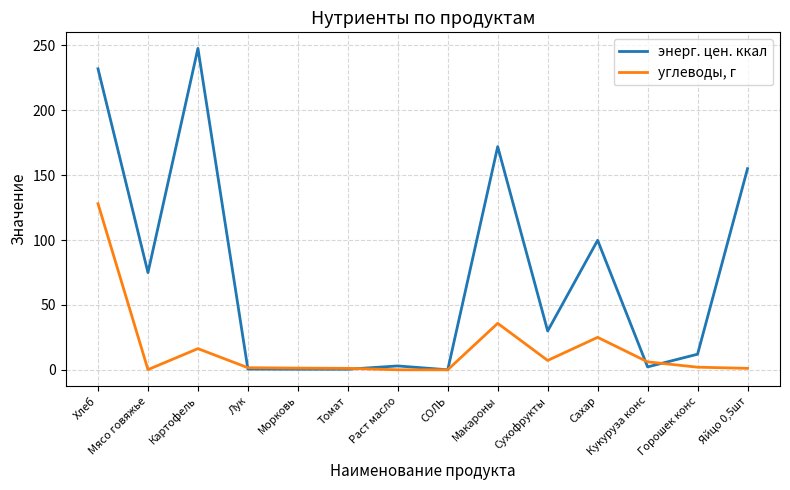

Between СОЛЬ and Макароны, which series saw the biggest shift?

энерг. цен. ккал